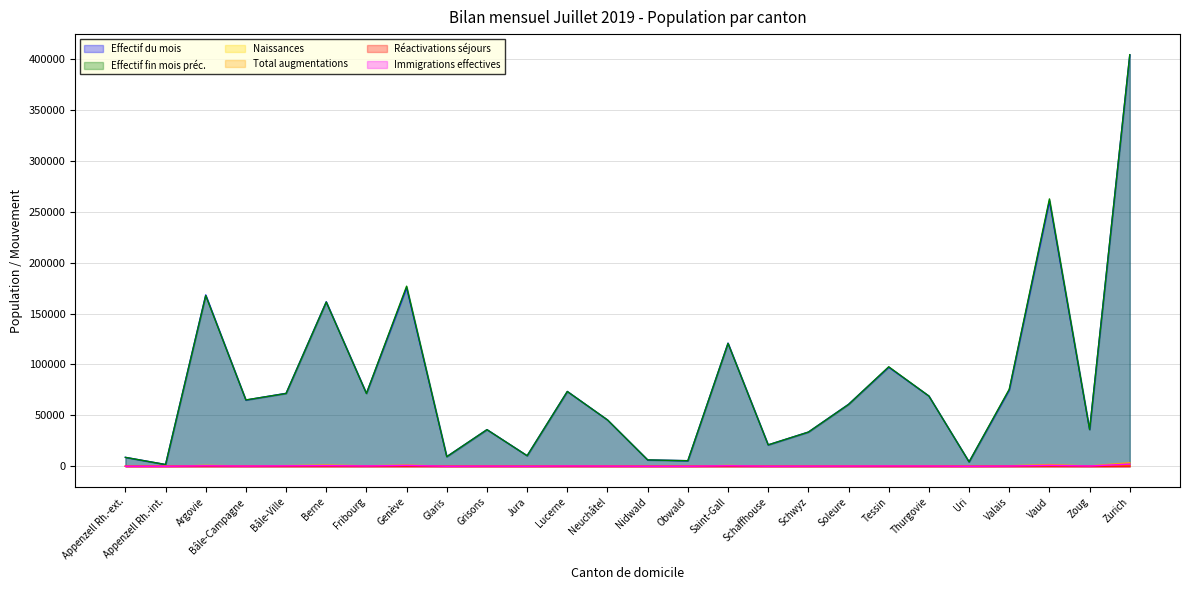

Which series has the largest range (max minus min)?

Effectif fin mois préc.